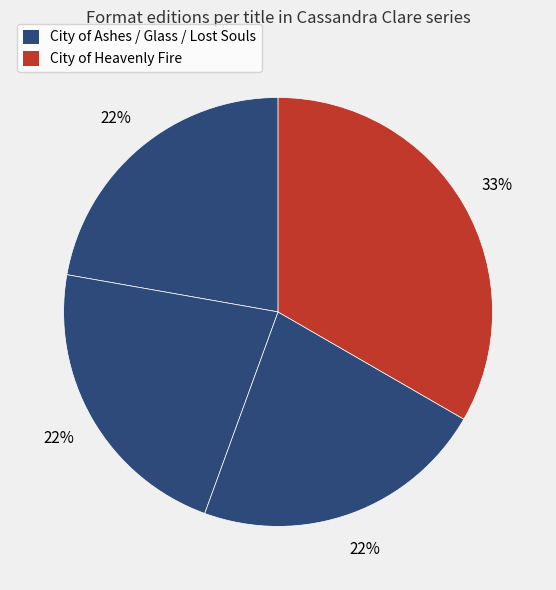

How many slices are in this pie chart?

4